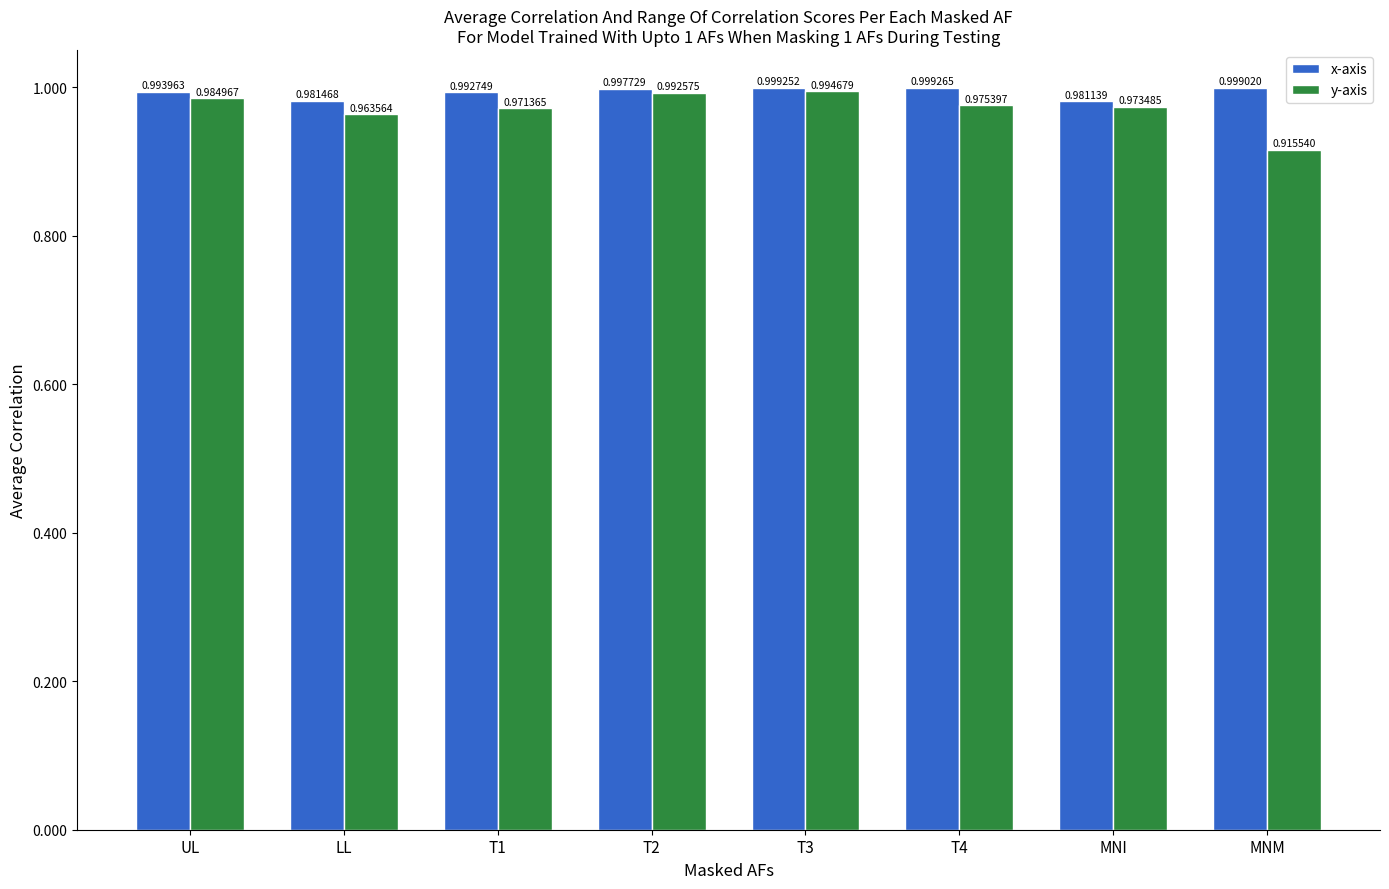

What are all the series names shown in the legend?

x-axis, y-axis